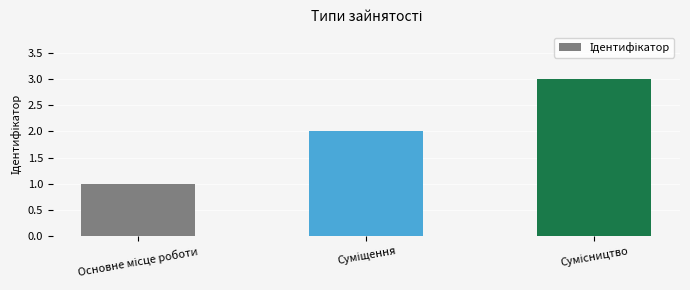

What is the greatest value displayed?

3